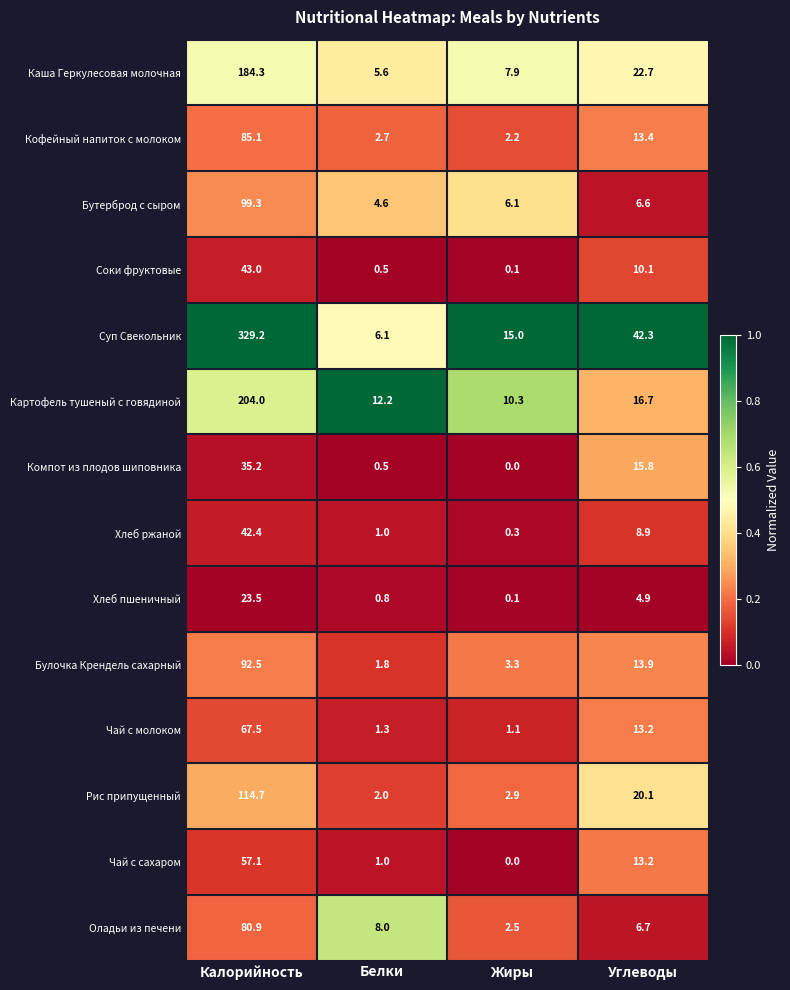

The Соки фруктовые series shows 43.0 at Калорийность. True or false?

True